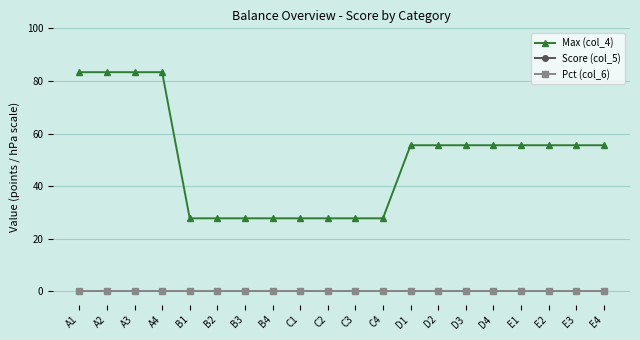

Does the chart have visible grid lines?

Yes